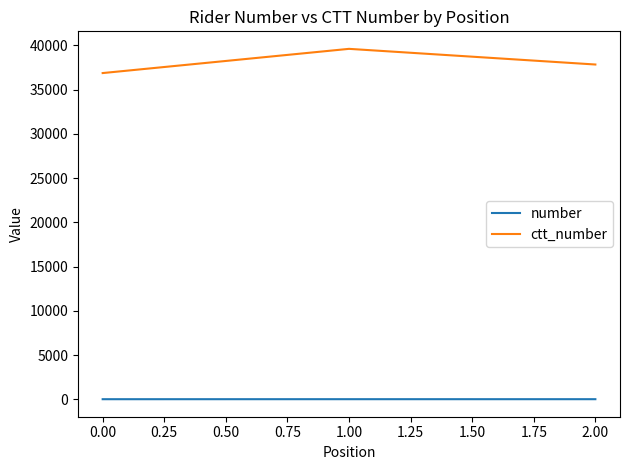

What is the lowest value of the ctt_number series?

36880